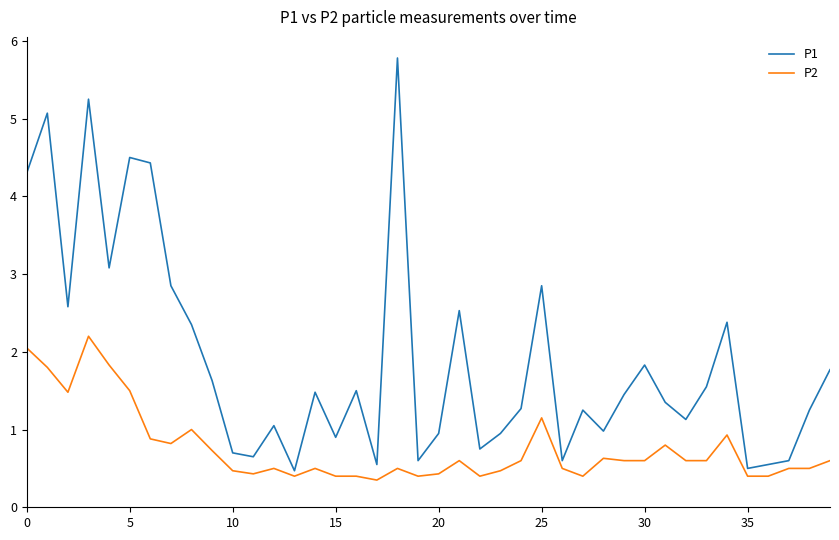

What is the maximum value for P1?

5.8